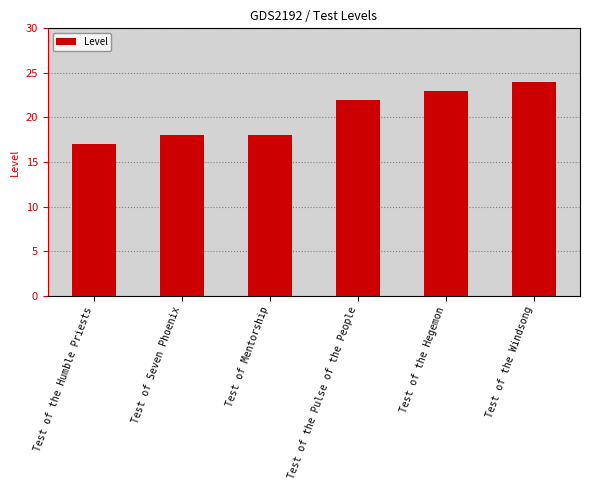

What is the smallest value displayed?

17